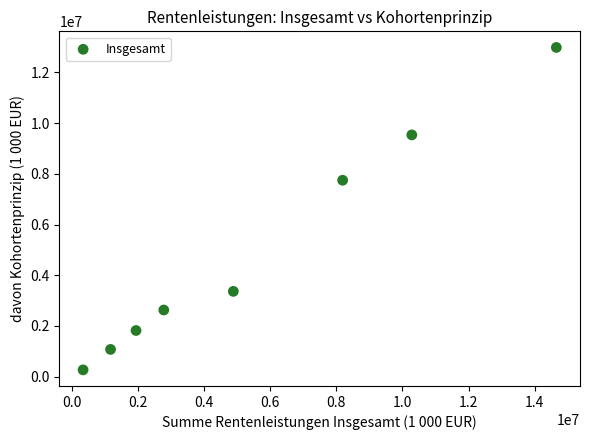

What Y value in the scatter plot is closest to 6624809?

7744698